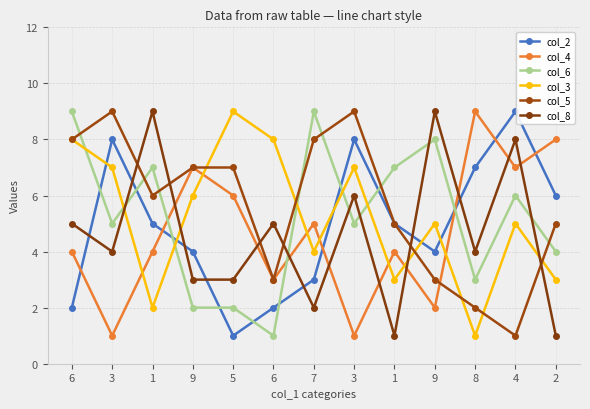

How many lines are shown in the chart?

6